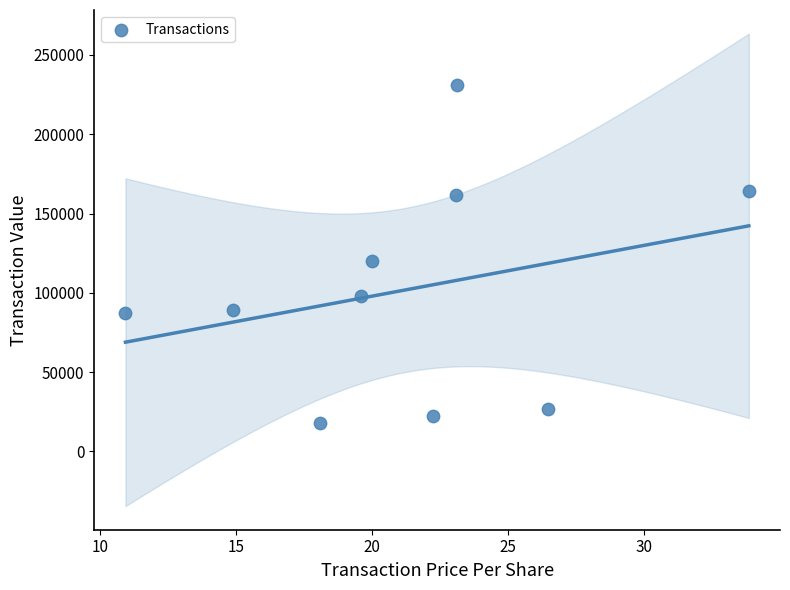

What Y value in the scatter plot is closest to 124650?

120000